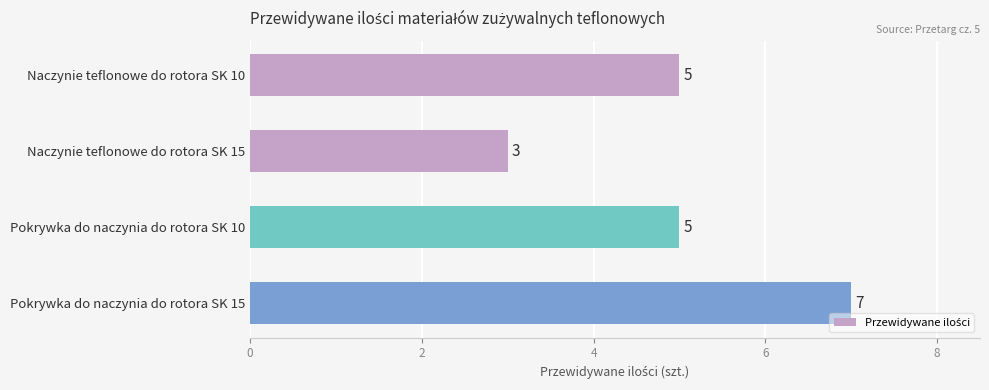

How many values are between 5 and 7?

3